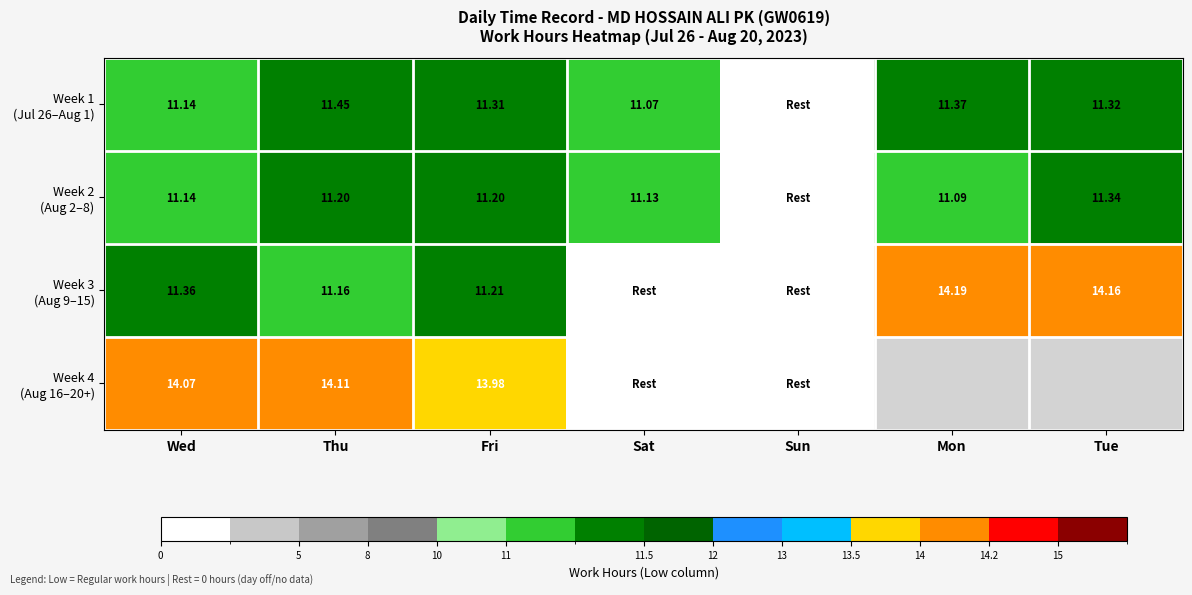

What is the difference between the second highest and second lowest values in the Week 1 (Jul 26–Aug 1) series?

0.3